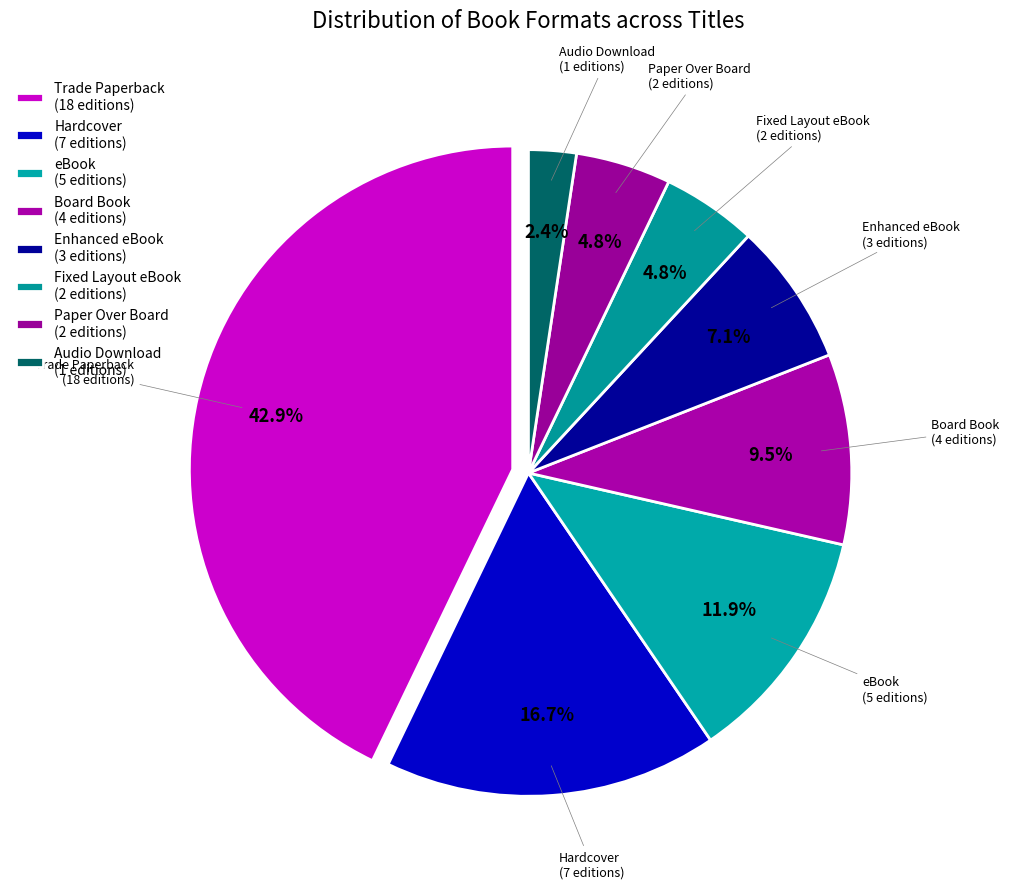

Does eBook account for over 50% of the chart?

No